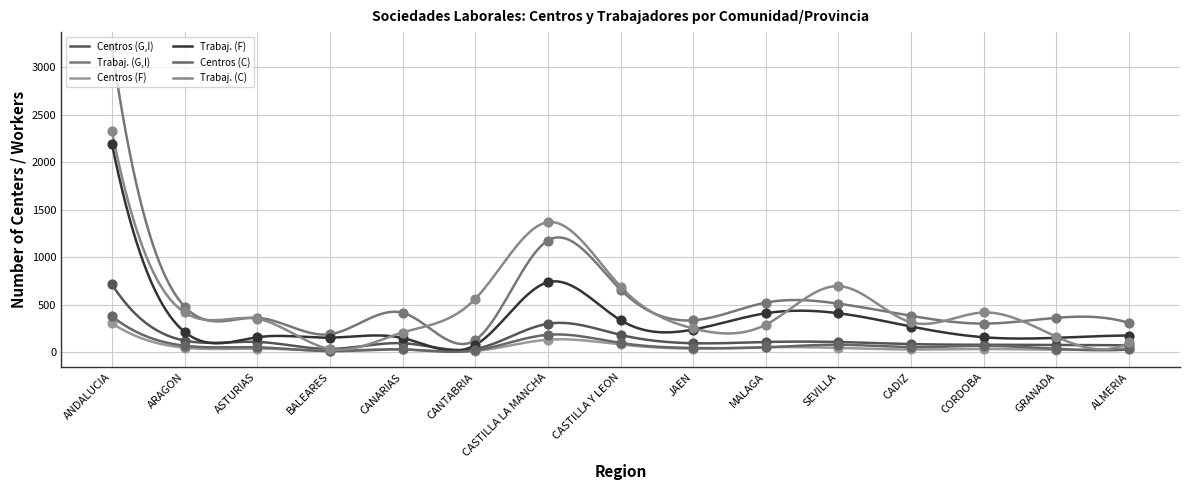

What is the total value across all series at ALMERIA?

725